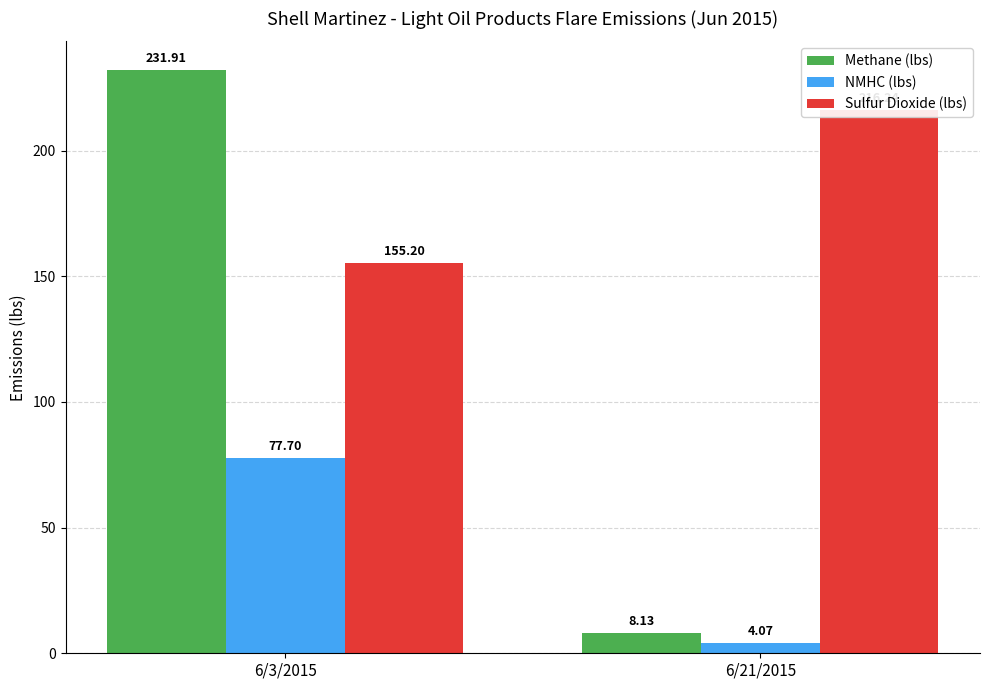

How many values in the Sulfur Dioxide (lbs) series exceed 216?

1